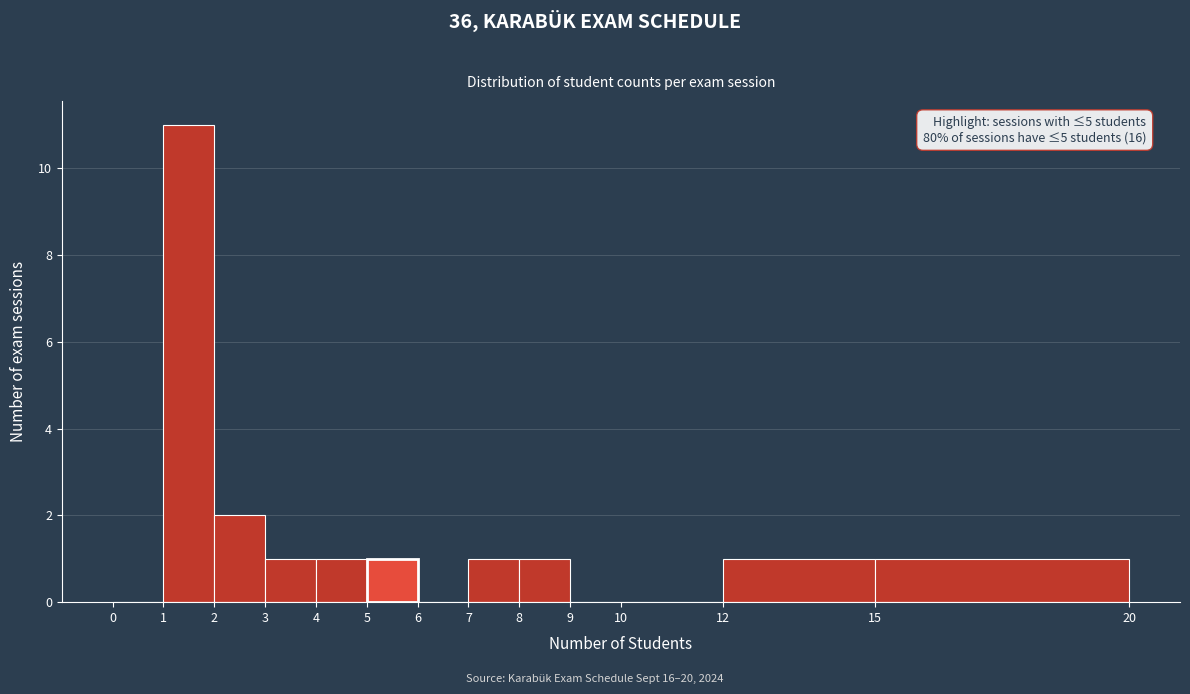

Which range on the x-axis has the tallest bar?

1 to 2